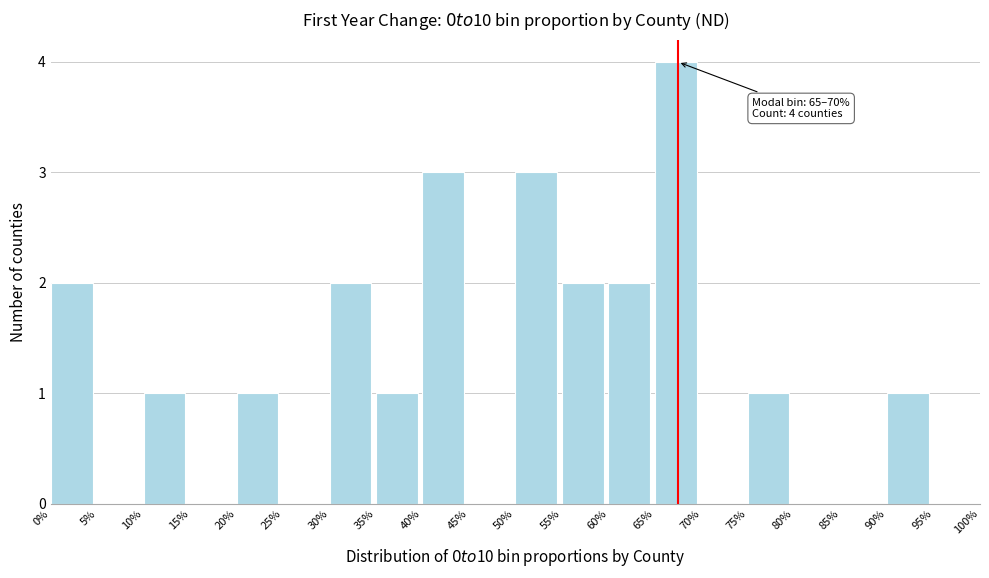

Reading left to right, list all the values displayed in this chart.

0%=2	5%=0	10%=1	15%=0	20%=1	25%=0	30%=2	35%=1	40%=3	45%=0	50%=3	55%=2	60%=2	65%=4	70%=0	75%=1	80%=0	85%=0	90%=1	95%=0